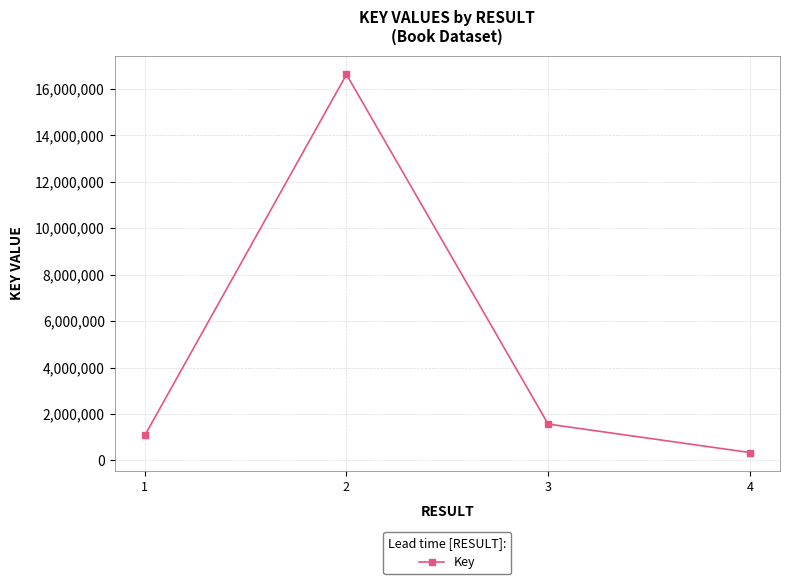

The value at 3 is 428332. True or false?

False